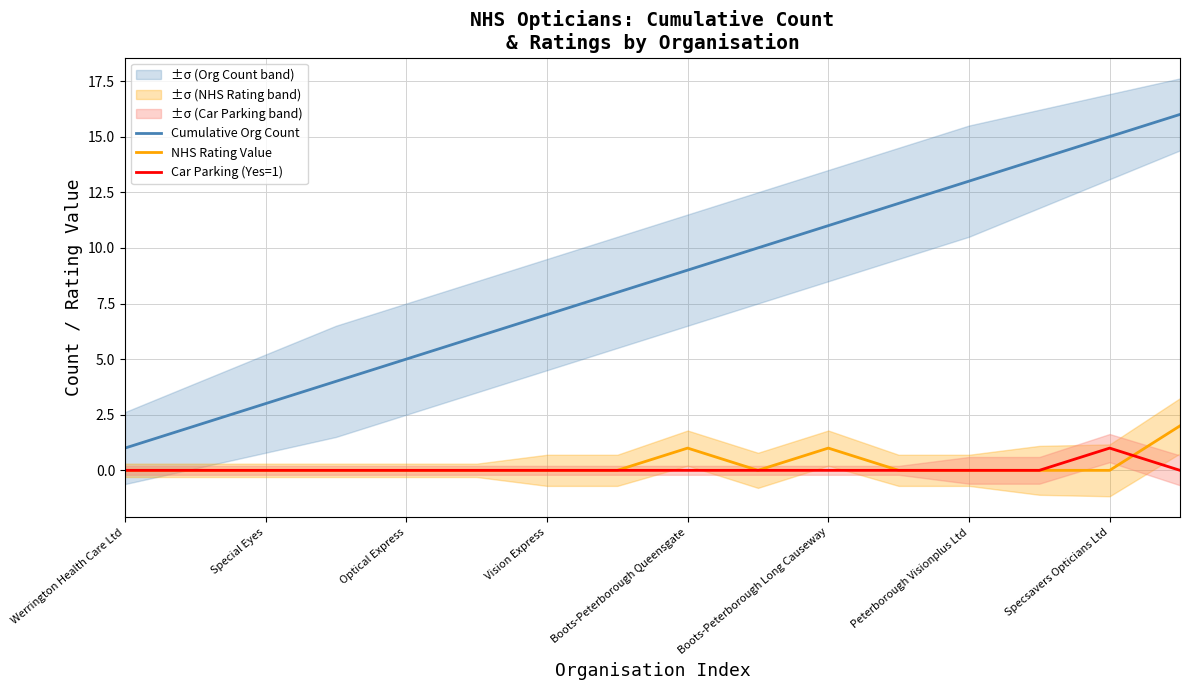

At which category does NHS Rating Value reach its first local valley?

9